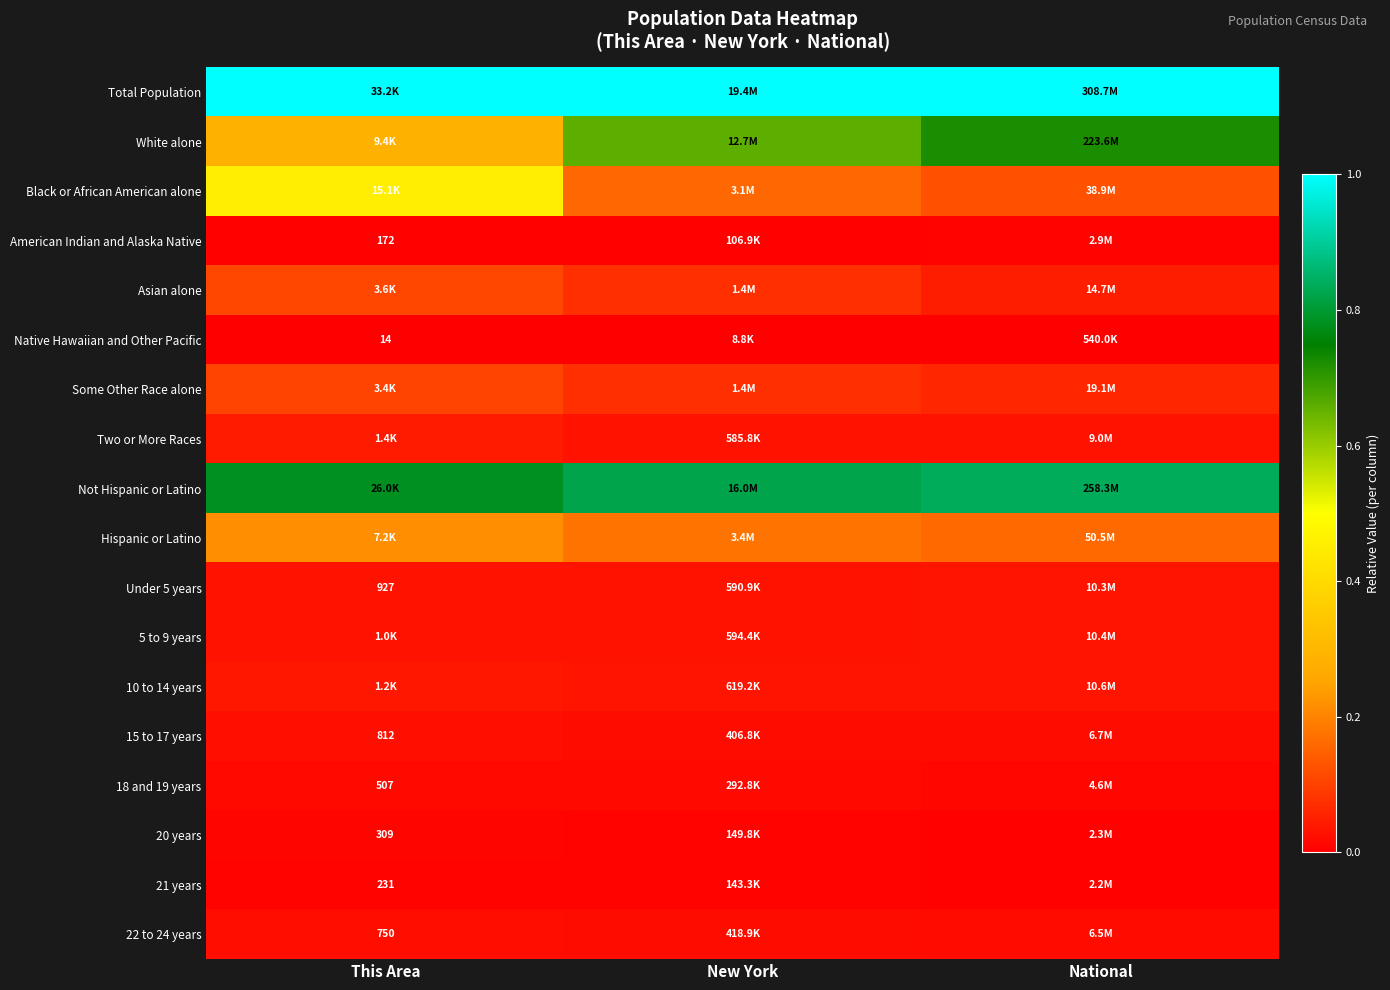

Which series has the widest spread of values?

White alone